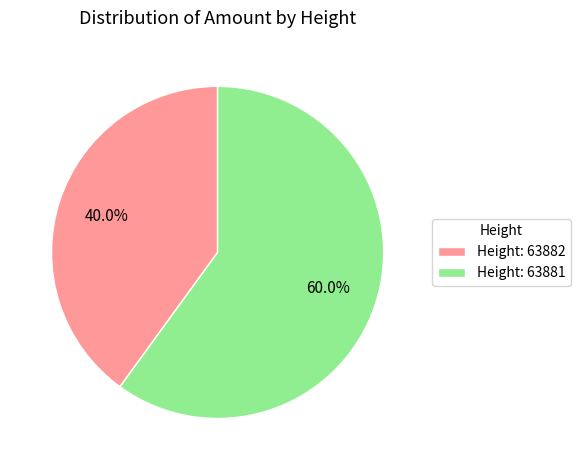

What percentage do Height: 63881 and Height: 63882 together represent?

100.0%